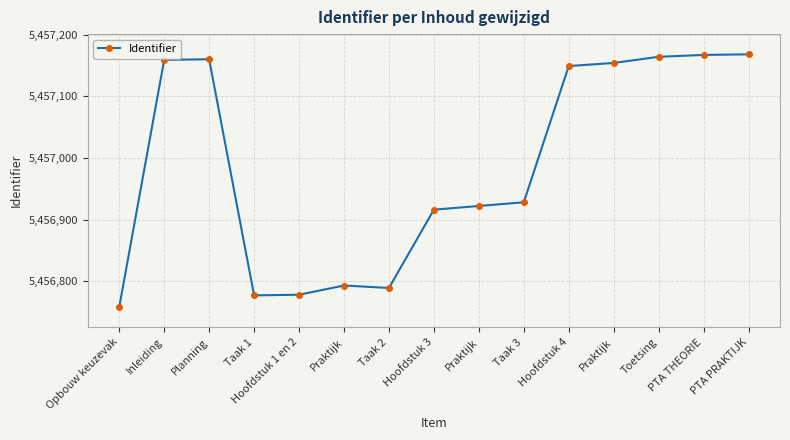

At which category does the chart reach its peak across all series?

PTA PRAKTIJK